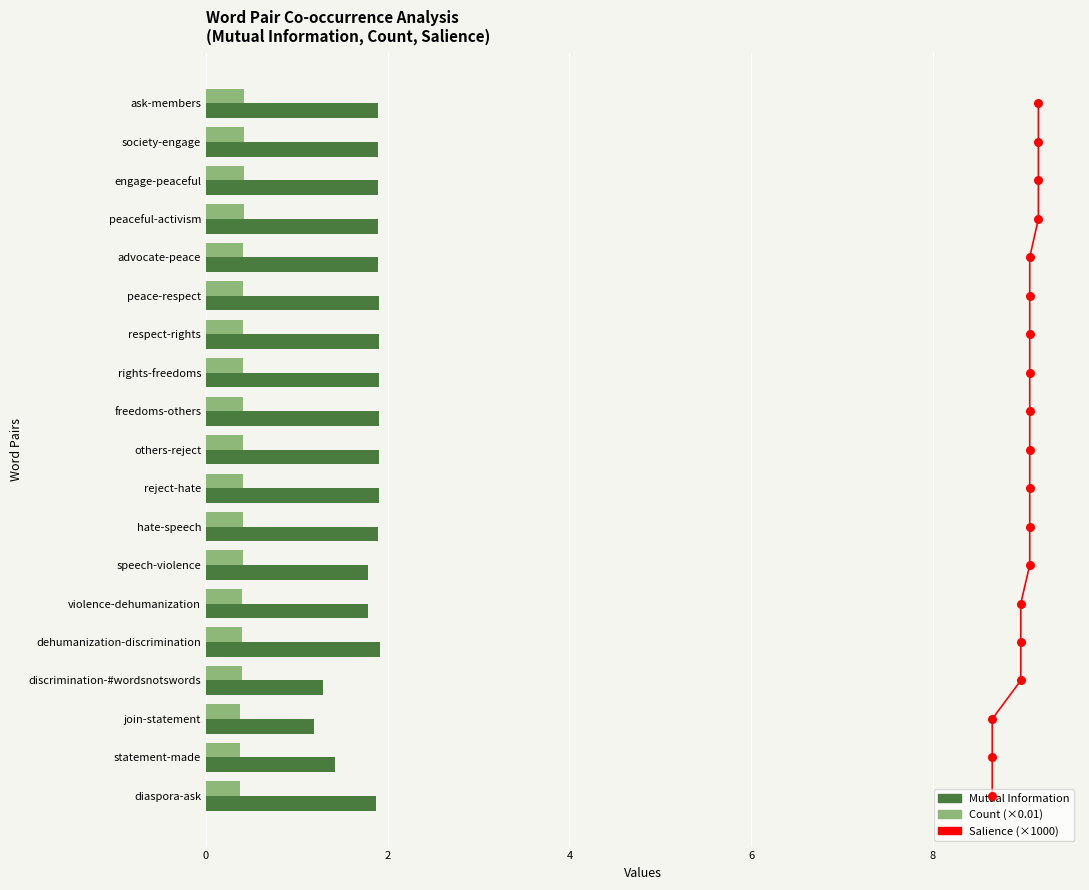

At how many categories does at least one series exceed 0?

19